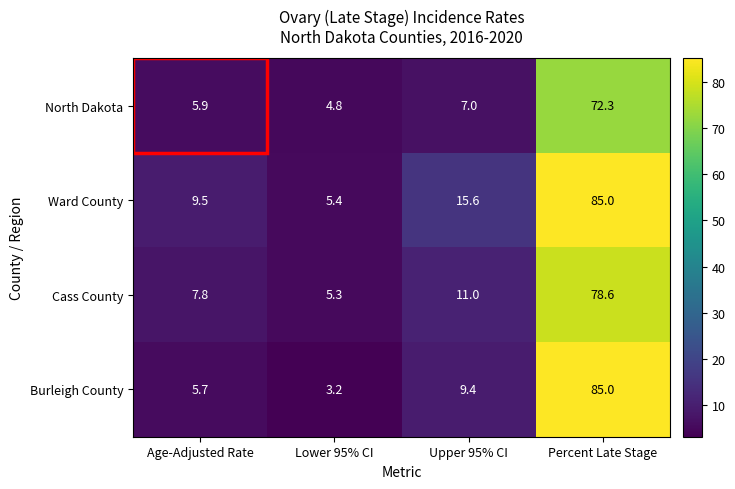

How many categories are shown in the chart?

4